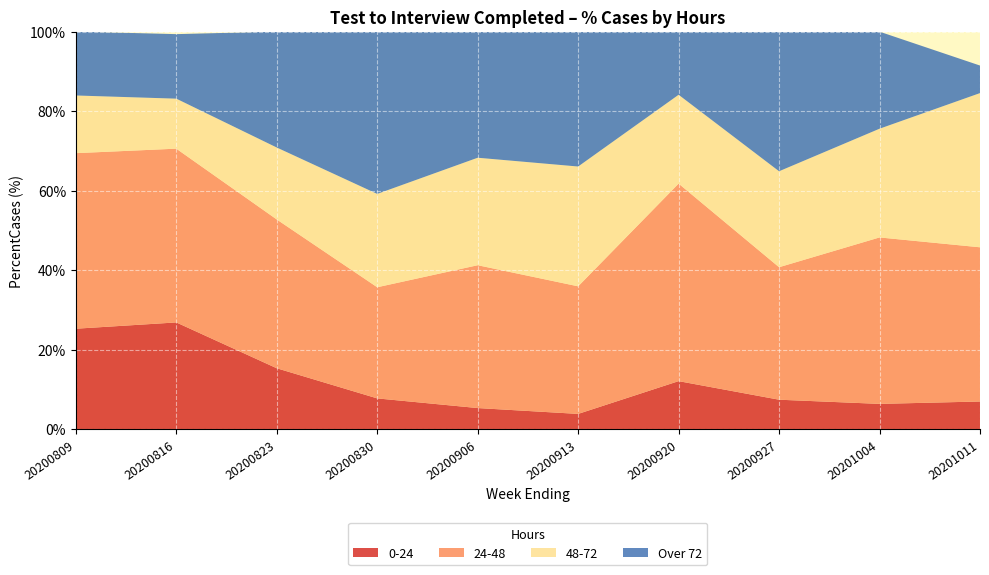

Reading left to right, what are all the values shown in this chart?

0-24: 20200809=25.2	20200816=26.8	20200823=15.3	20200830=7.7	20200906=5.3	20200913=3.8	20200920=12.1	20200927=7.4	20201004=6.3	20201011=6.9
24-48: 20200809=44.2	20200816=43.7	20200823=37.4	20200830=28.0	20200906=35.9	20200913=32.1	20200920=49.7	20200927=33.3	20201004=41.9	20201011=38.8
48-72: 20200809=14.5	20200816=12.6	20200823=18.1	20200830=23.5	20200906=27.0	20200913=30.1	20200920=22.4	20200927=24.1	20201004=27.4	20201011=38.8
Over 72: 20200809=16.1	20200816=16.2	20200823=29.2	20200830=40.9	20200906=31.8	20200913=34.0	20200920=15.9	20200927=35.1	20201004=24.4	20201011=6.9